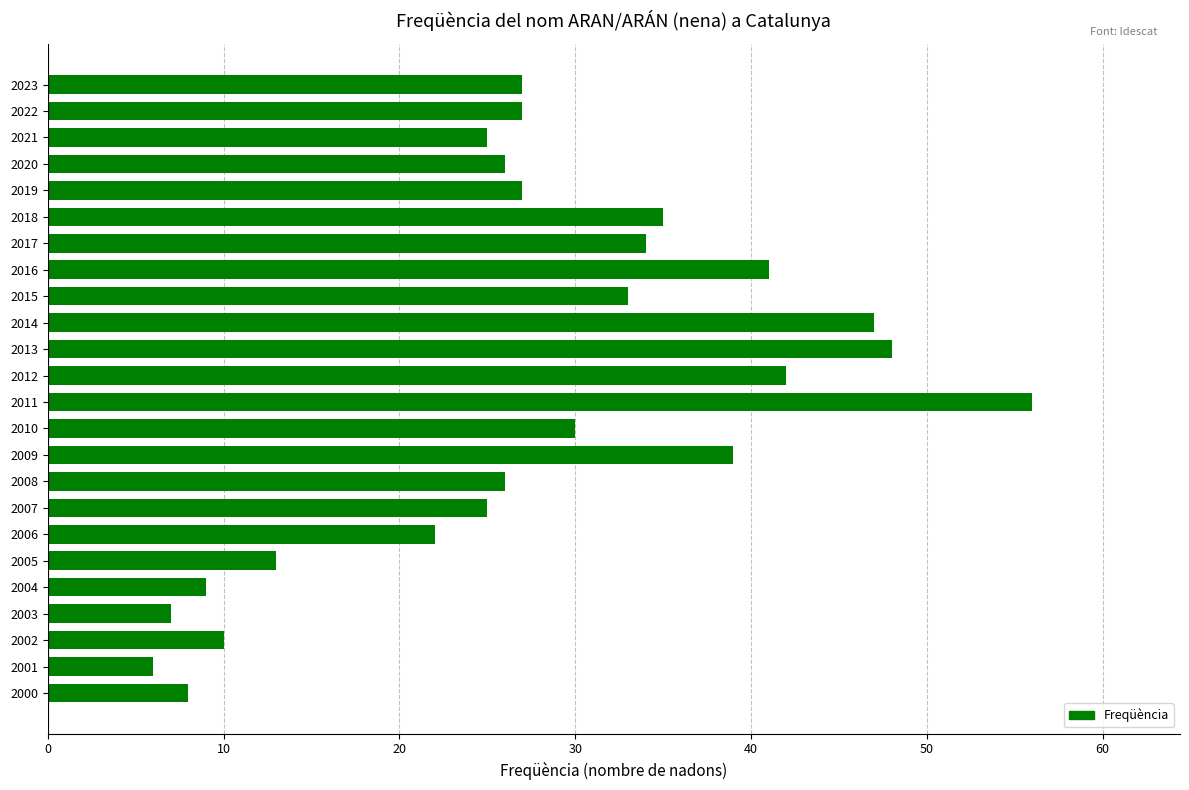

Which has a higher value, 2014 or 2019?

2014